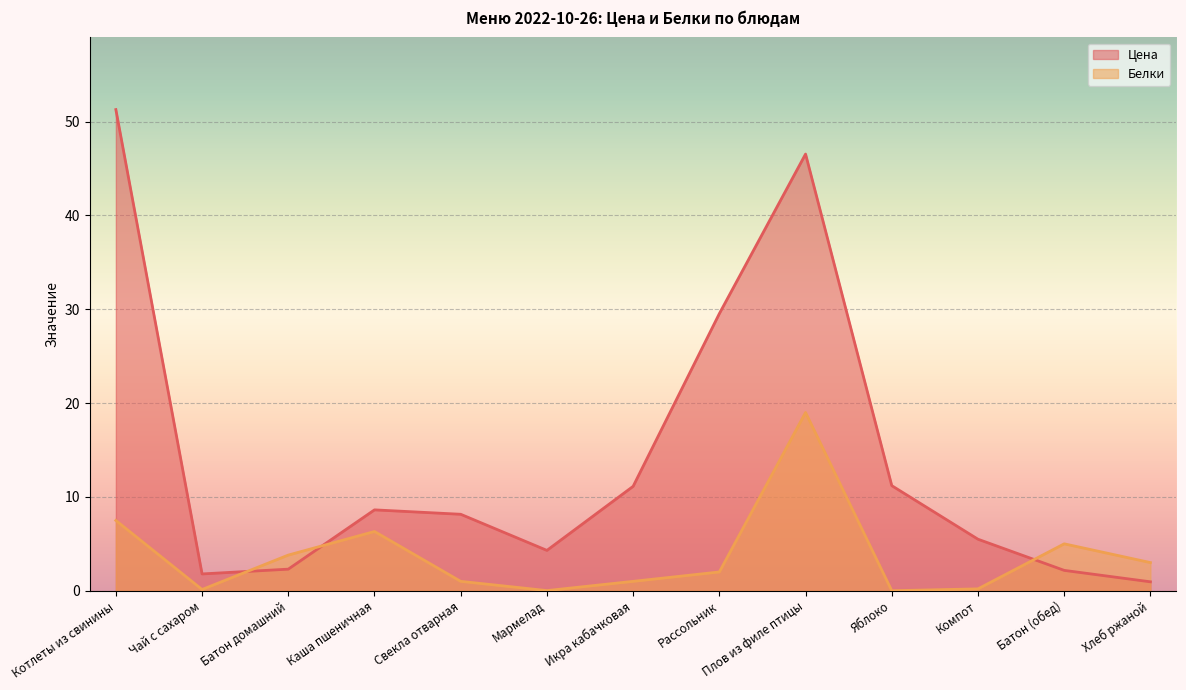

What is the difference between the Белки values at Мармелад and Батон домашний?

3.8